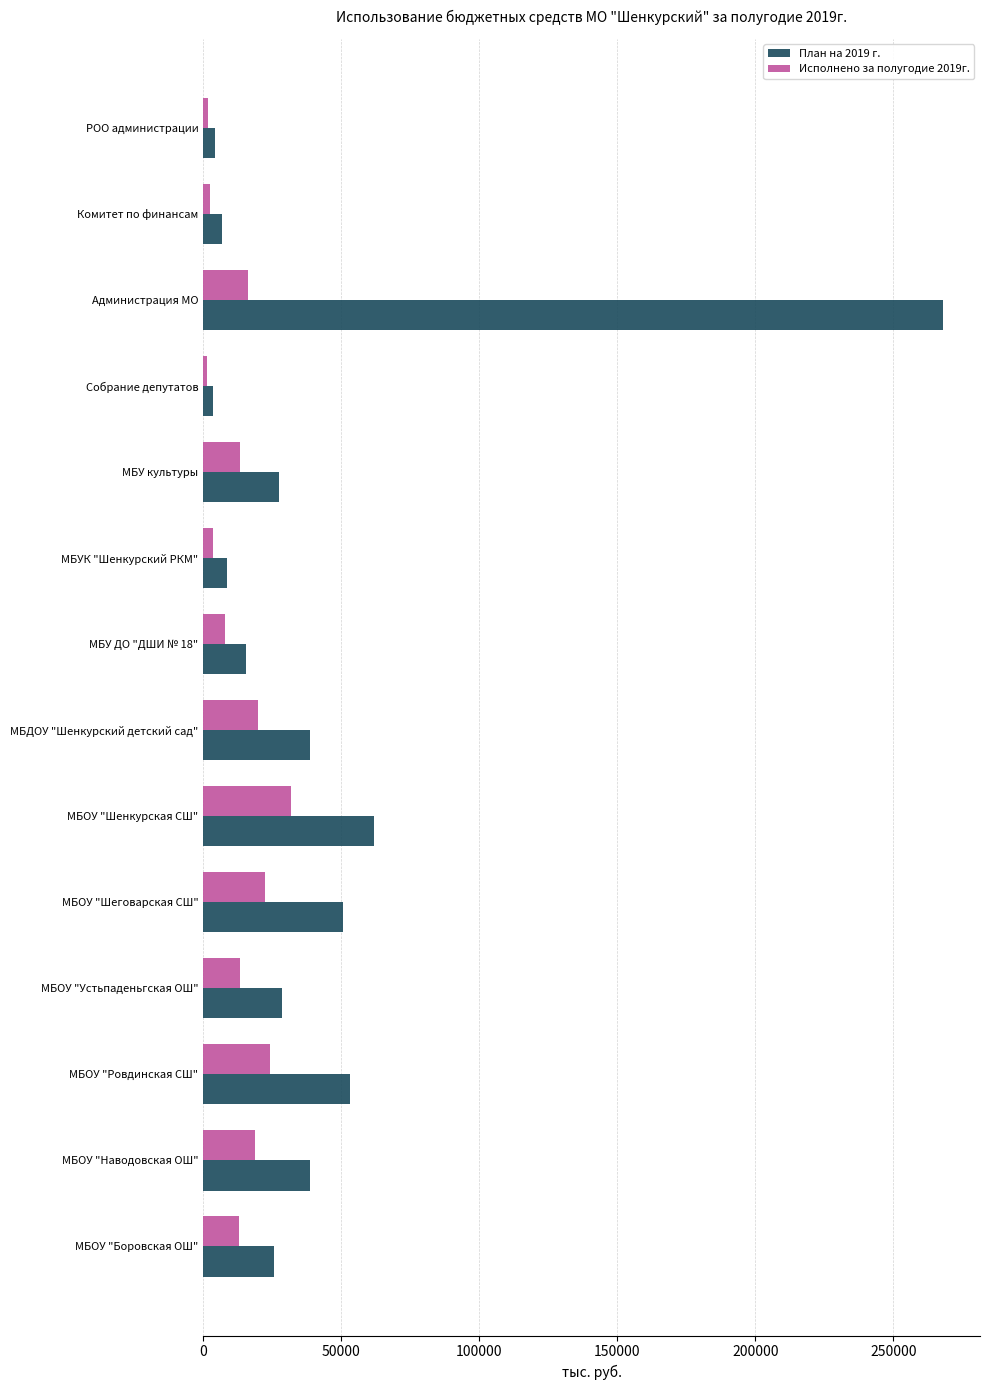

What is the total value across all series at МБОУ "Устьпаденьгская ОШ"?

42048.1